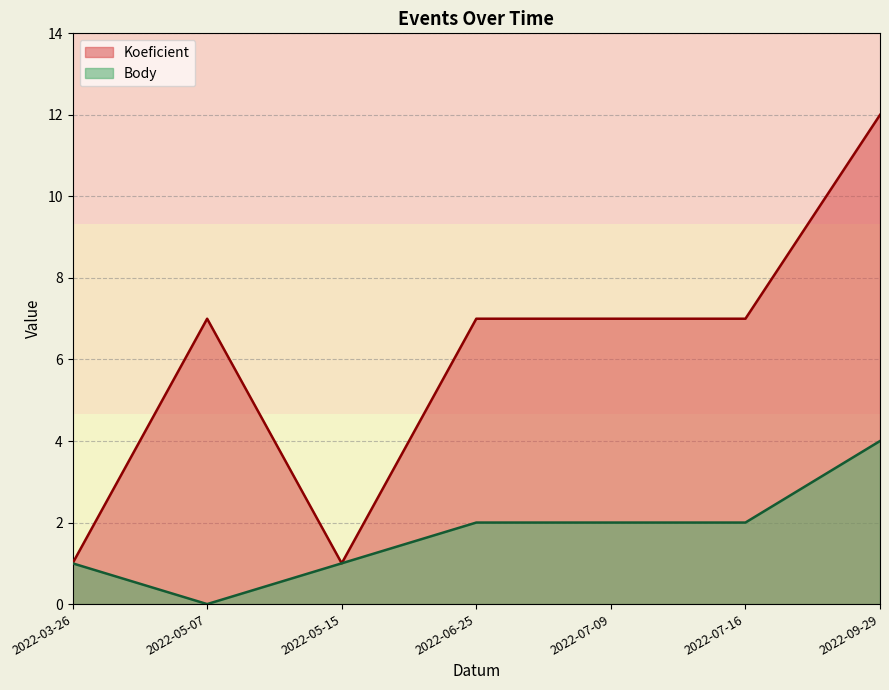

Is it true that Koeficient equals 4 at 2022-06-25?

False